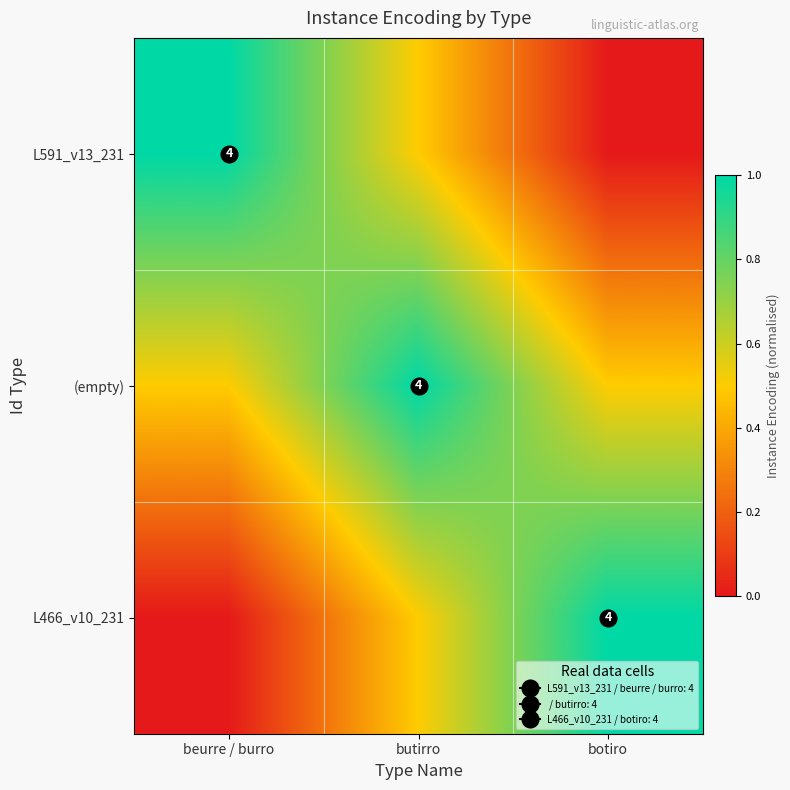

What is the difference between the maximum and second lowest values in the L466_v10_231 series?

0.5